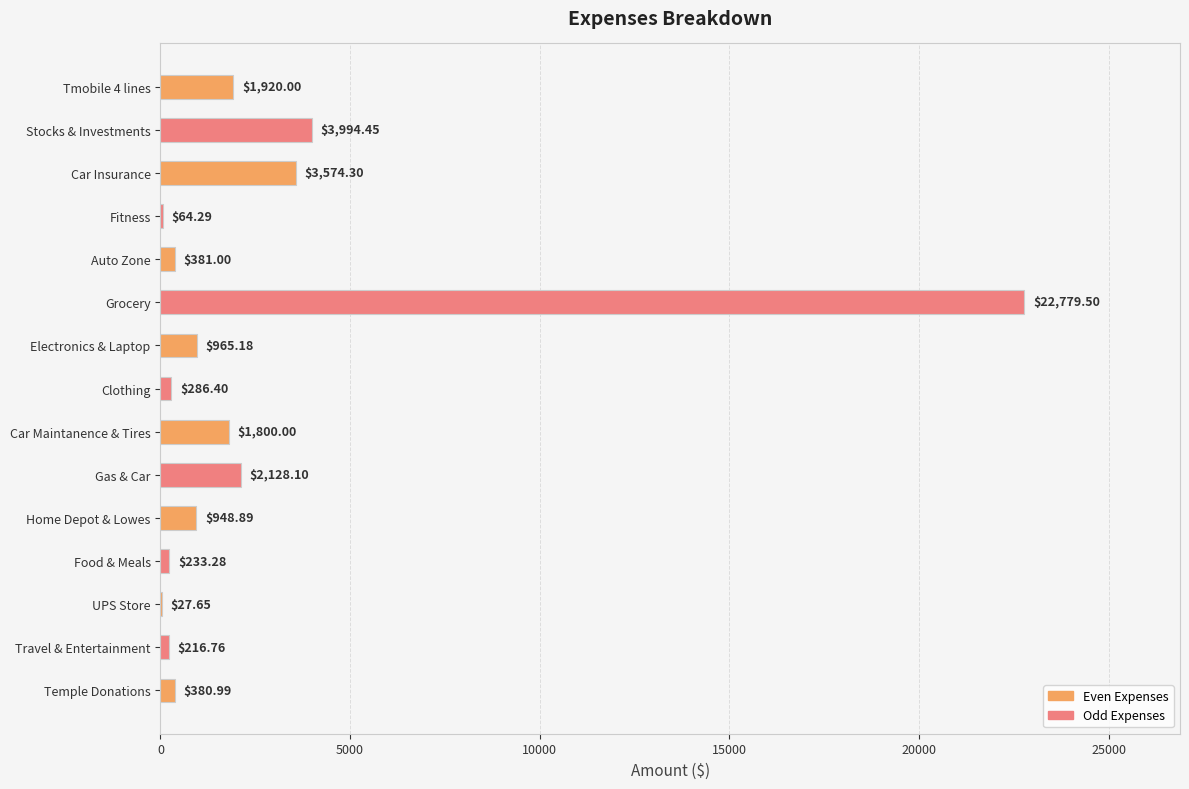

Are the bars horizontal?

Yes